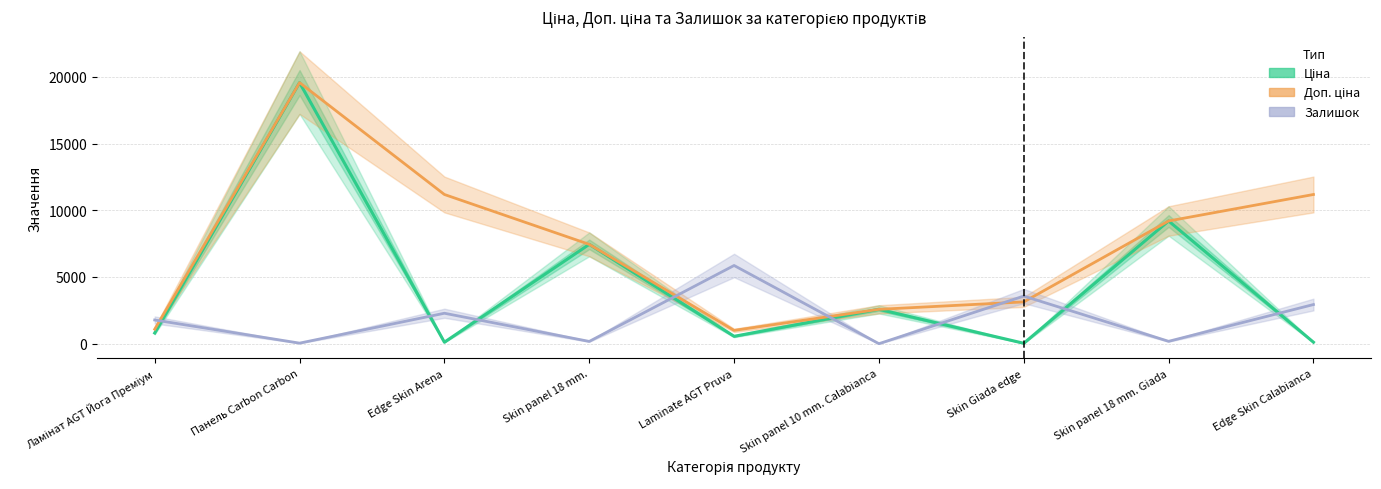

In Ціна, how many points are higher than both neighbors (excluding endpoints)?

4